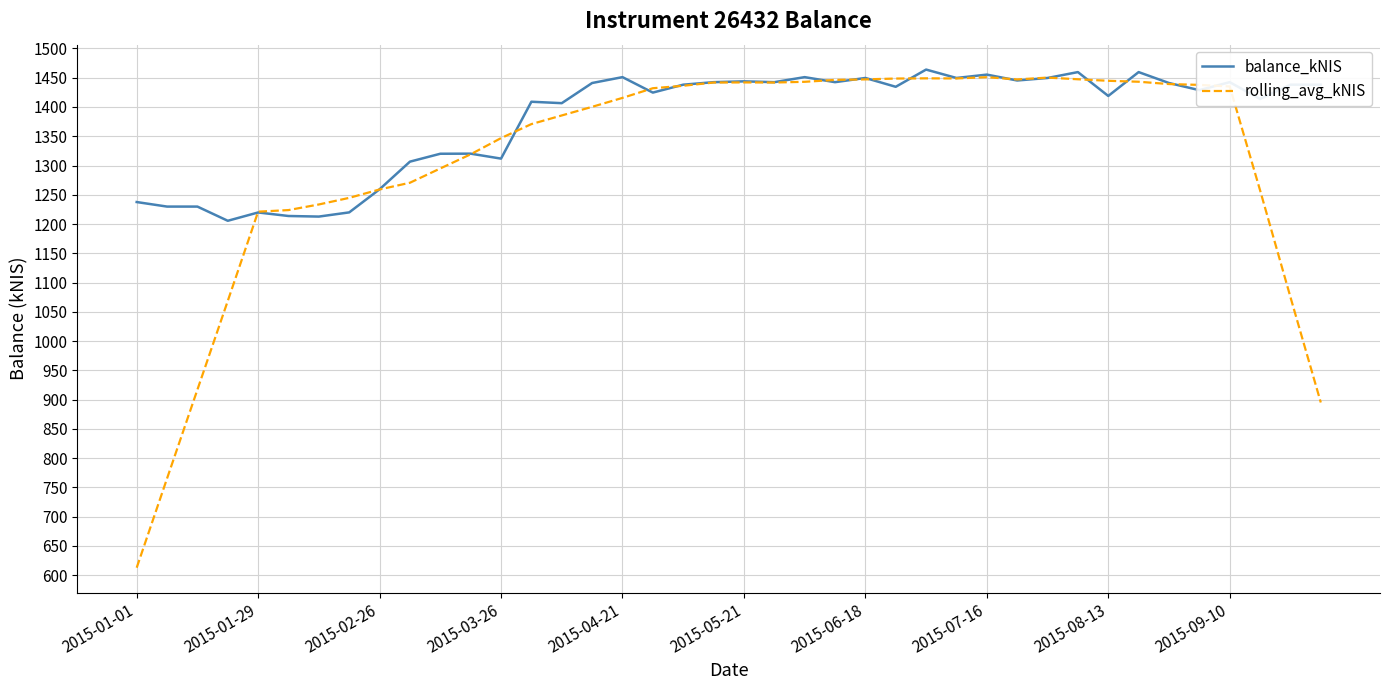

What is the average value of the rolling_avg_kNIS series?

1311.3